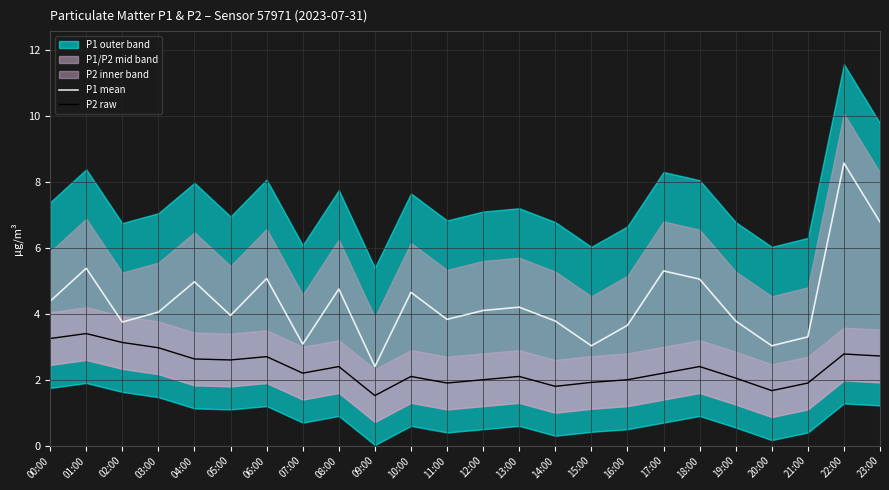

Where is P2 raw nearest to the value 2?

12:00